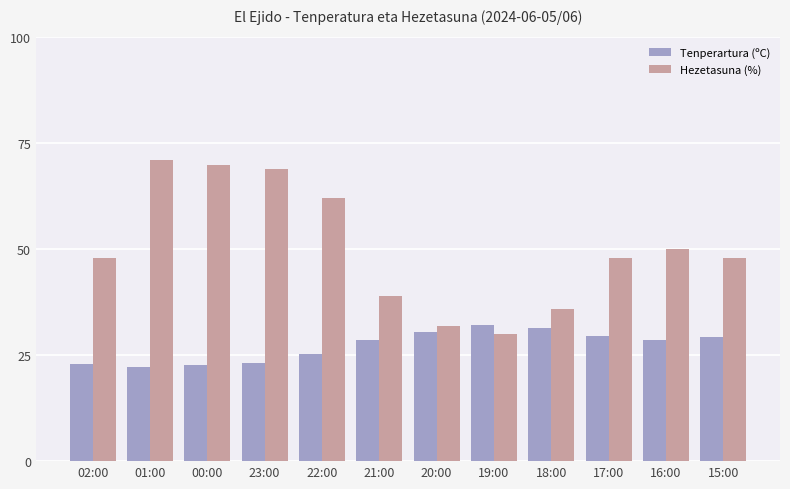

What is the sum of all Tenperartura (ºC) values?

326.7